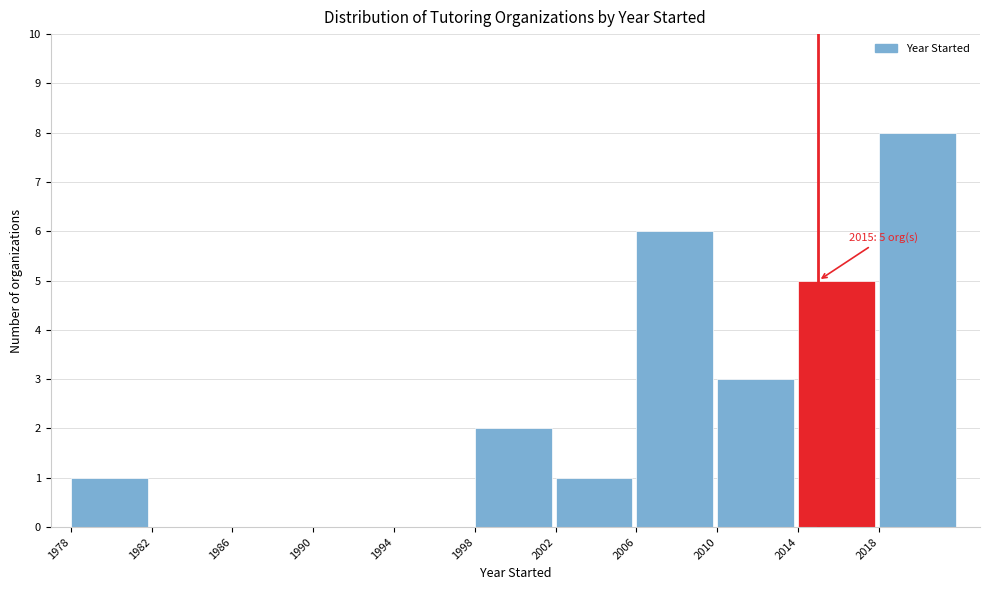

Which range on the x-axis has the tallest bar?

2018 to 2022